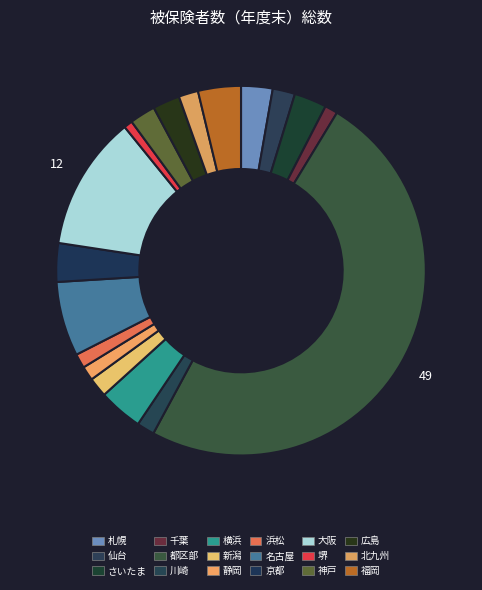

The さいたま slice represents 13% of the pie. True or false?

False